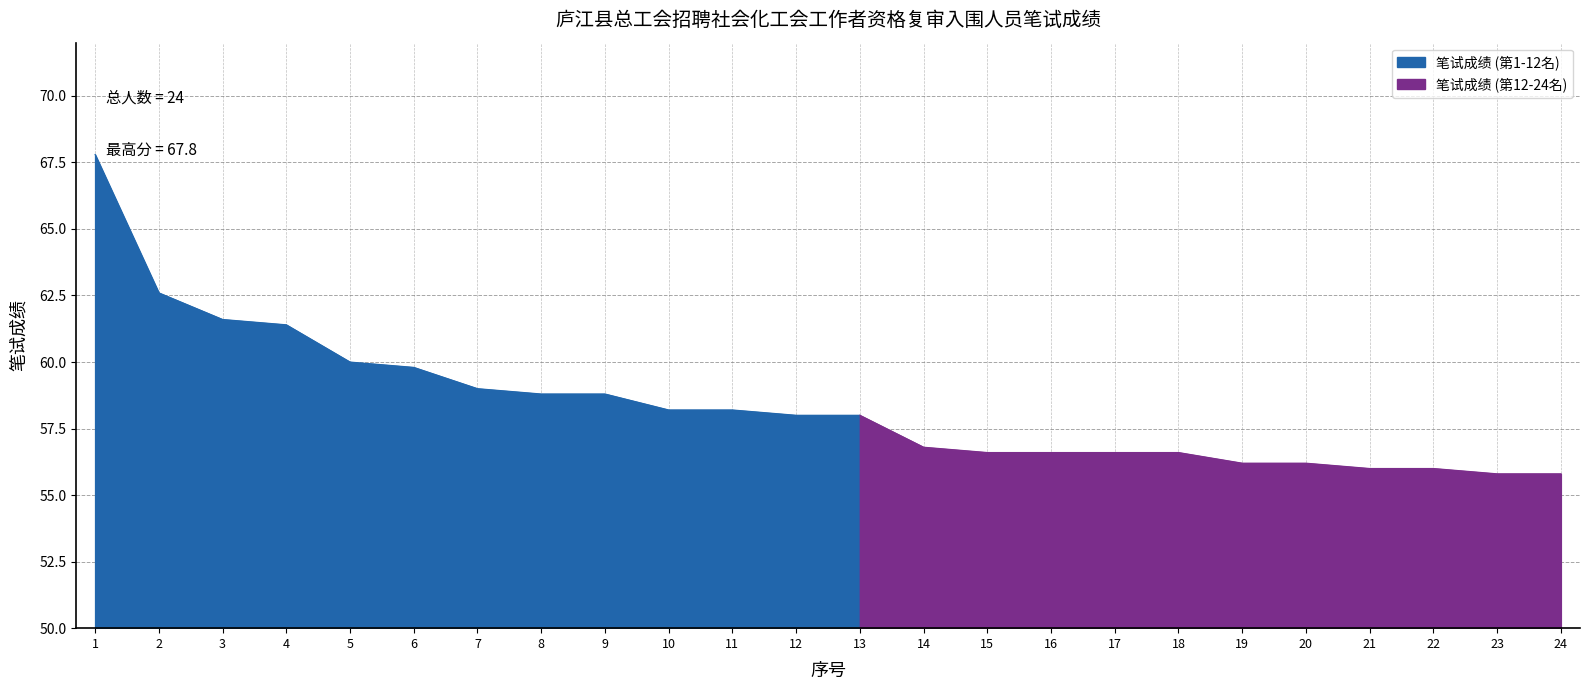

Read the value at 19.

56.2